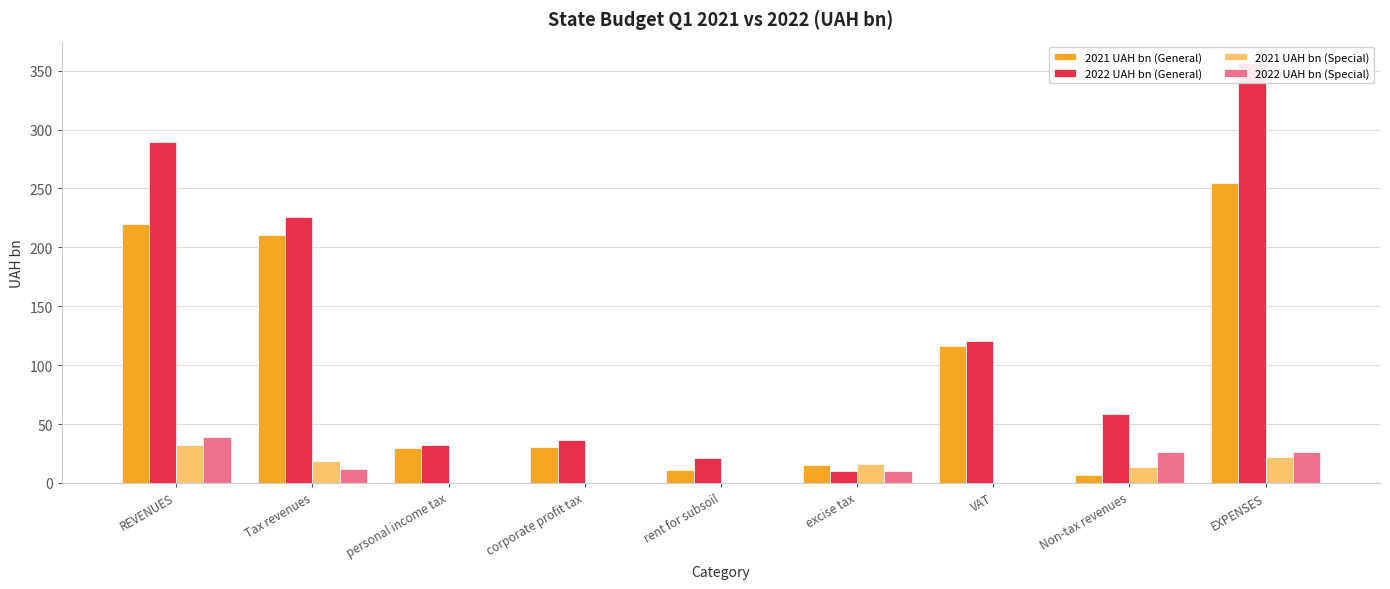

Are the bars grouped side by side (vs. stacked)?

Yes